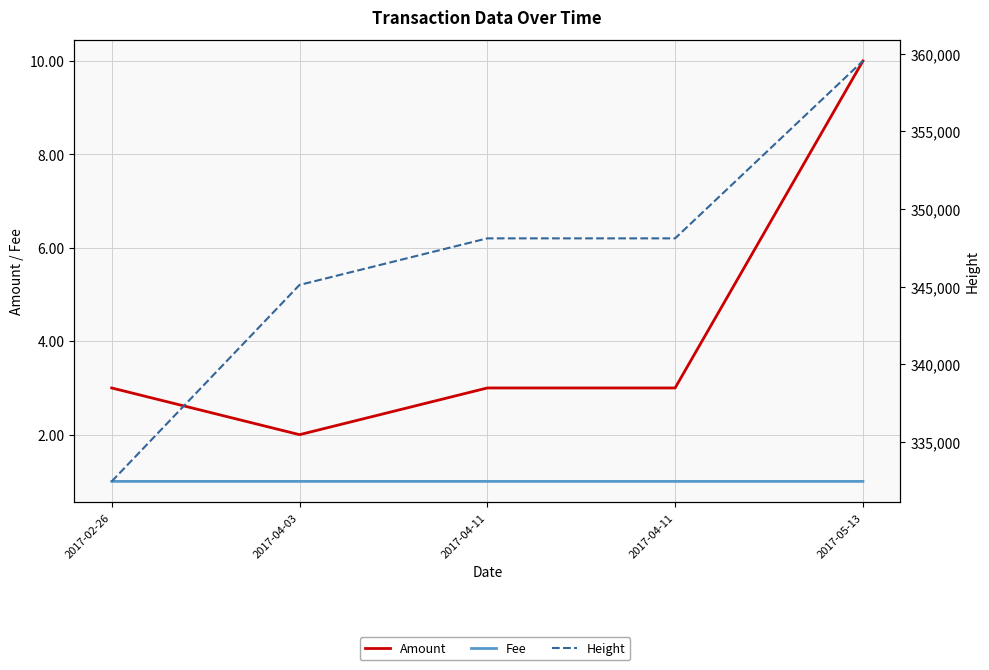

Which series has the largest total across all categories?

Height